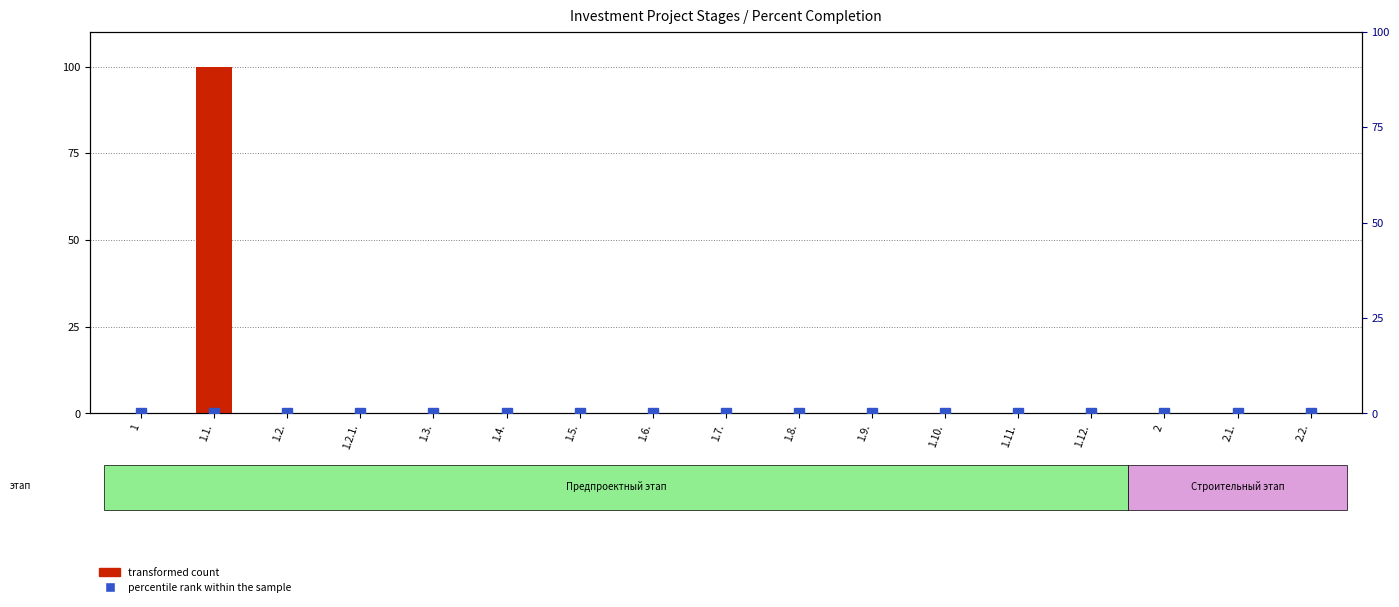

What is the label of the 10th bar from the right?

1.6.